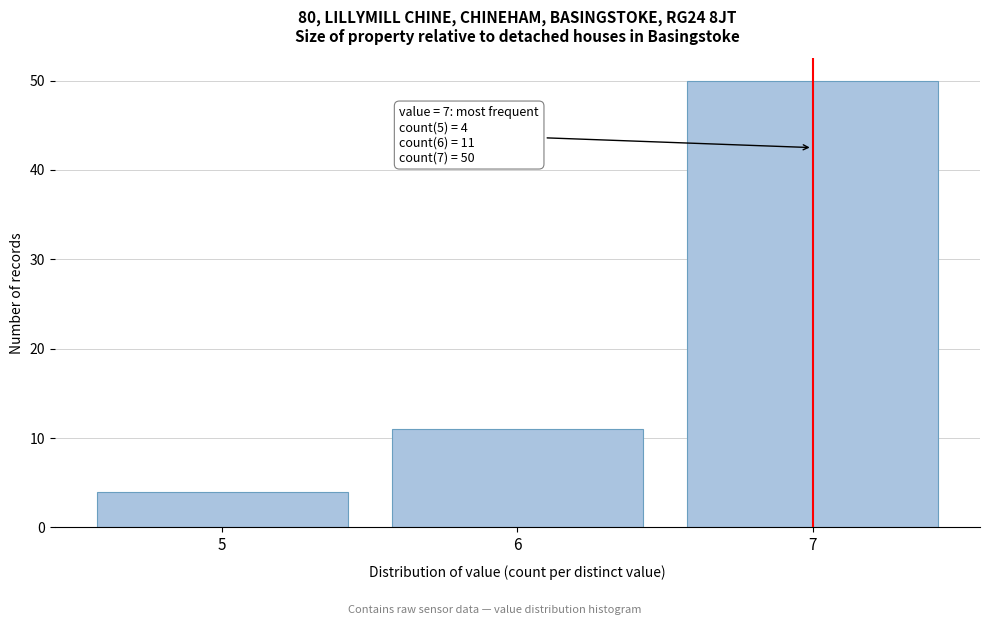

Reading right to left, what are all the values shown in this chart?

50	11	4